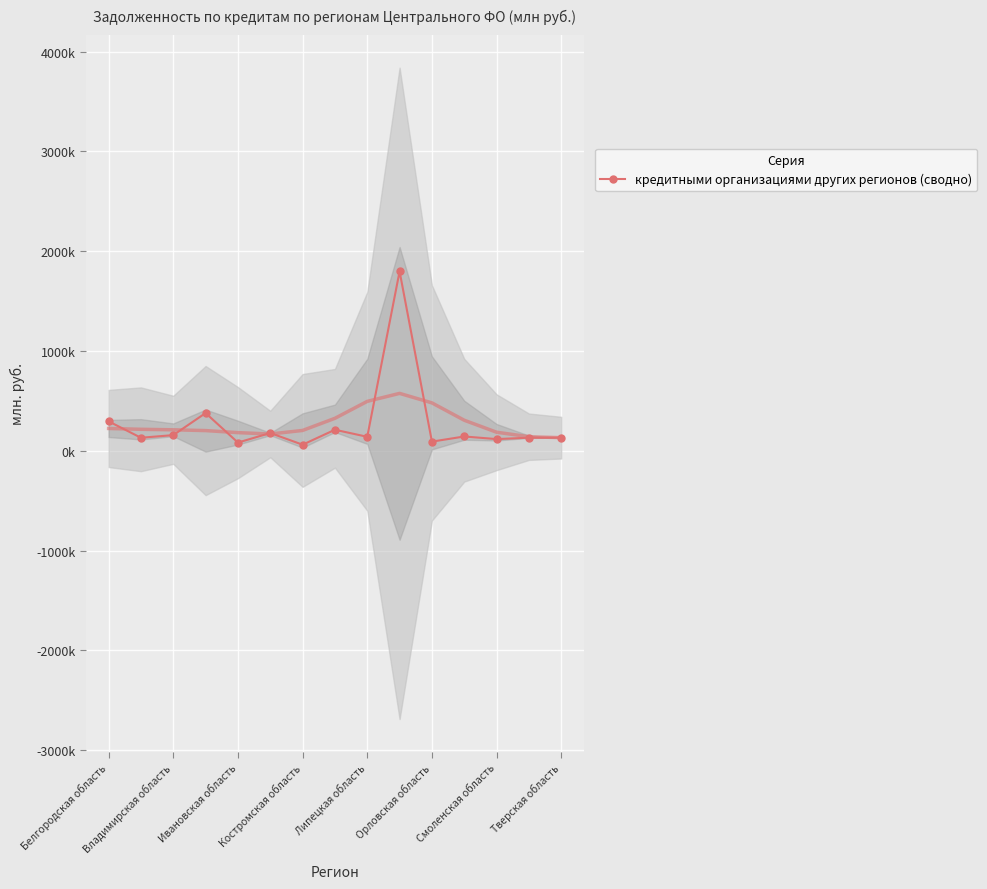

What is the maximum value shown in the chart?

1797685